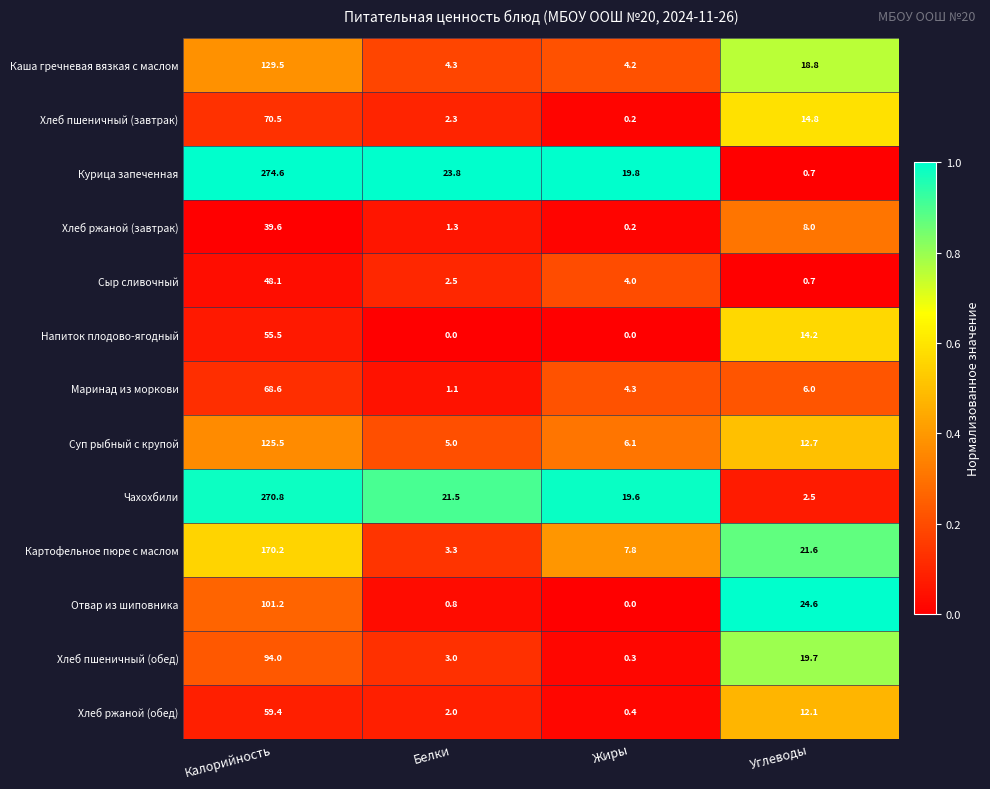

What is the difference between the second highest and second lowest values in the Отвар из шиповника series?

23.8